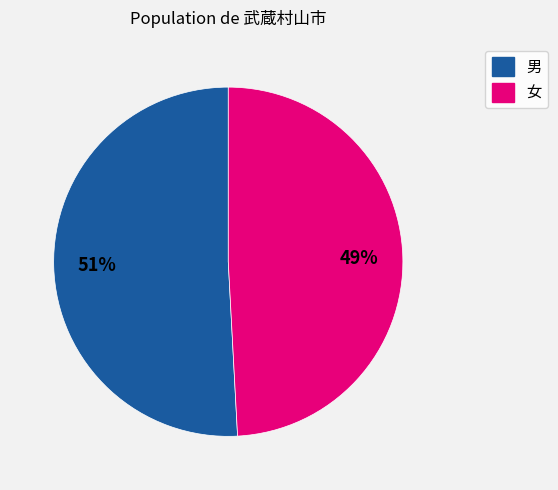

Count the number of slices in the pie.

2